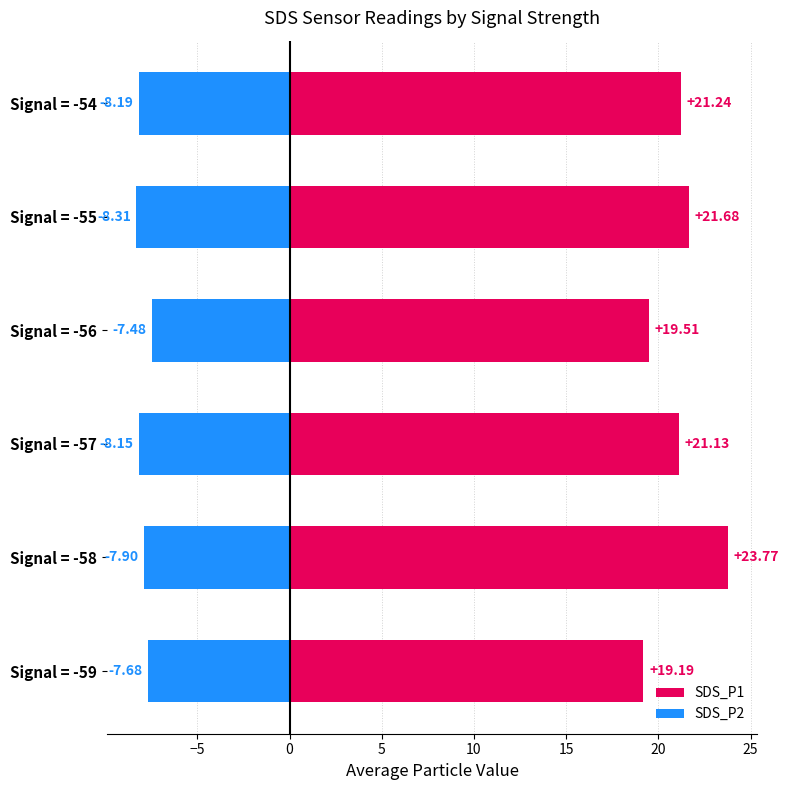

What is the value of the SDS_P1 bar at the 3rd from the left?

21.1